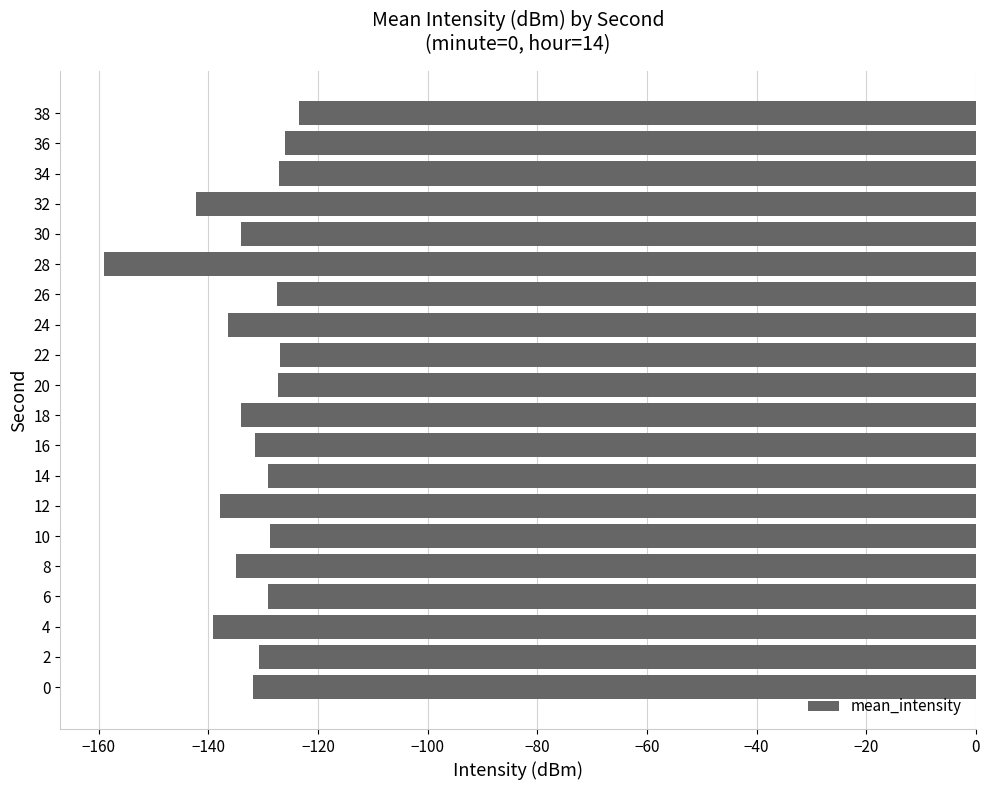

What is the difference between the maximum and minimum values?

35.6